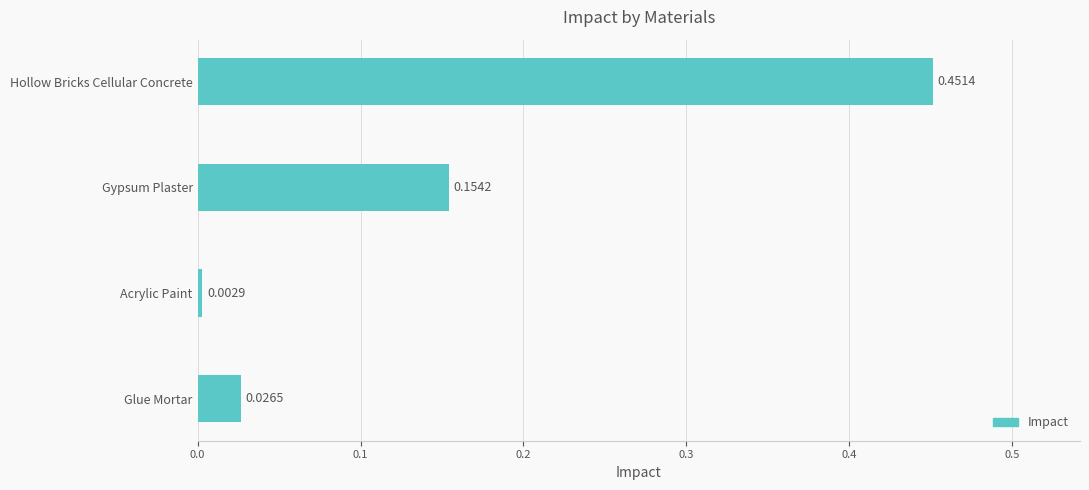

What is the sum of all values?

0.6